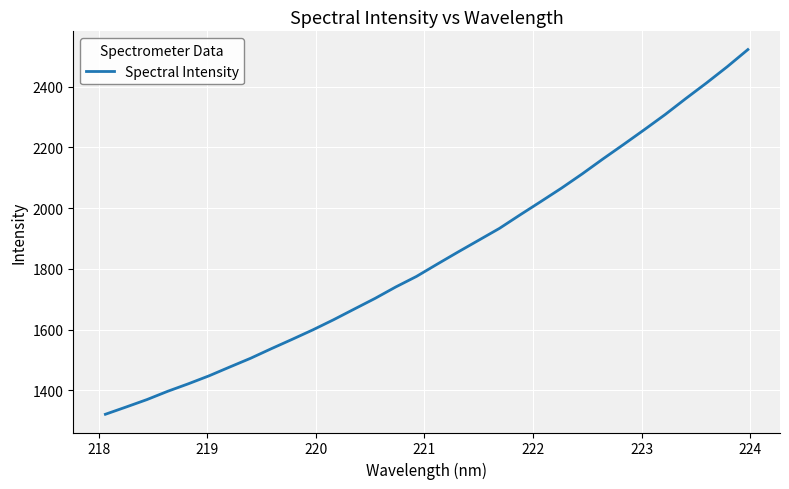

What is the greatest value displayed?

2522.7